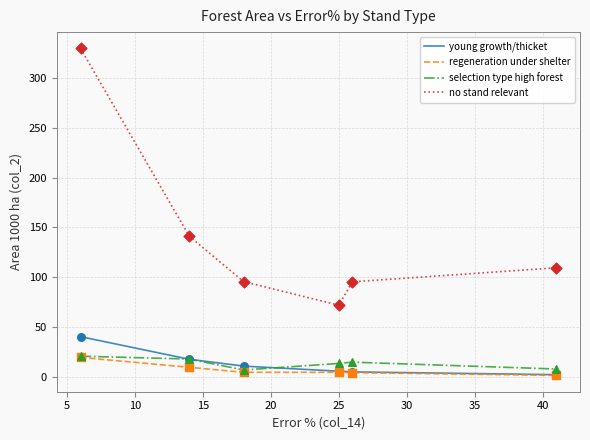

Which series has the largest total across all categories?

no stand relevant